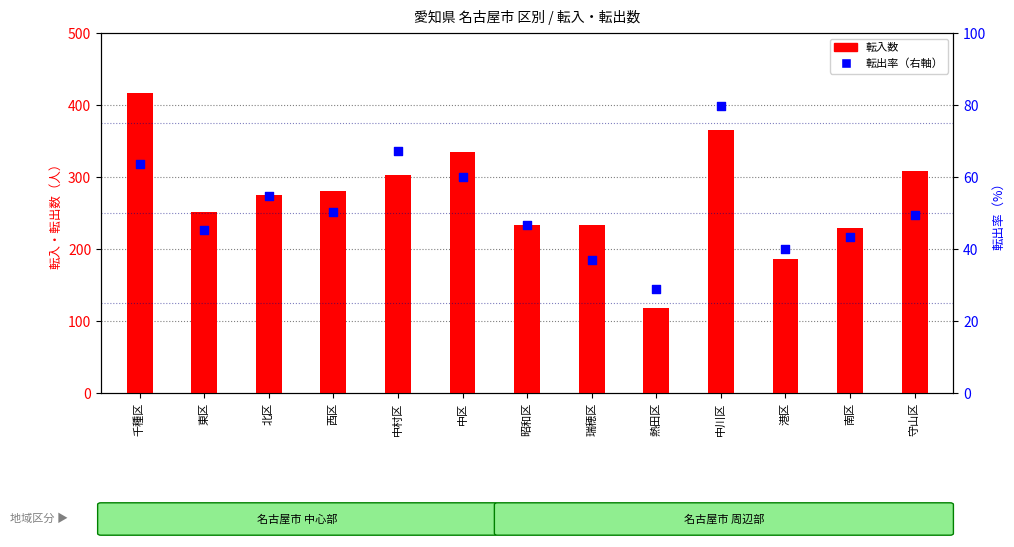

What are all the series names shown in the legend?

転入数, 転出率